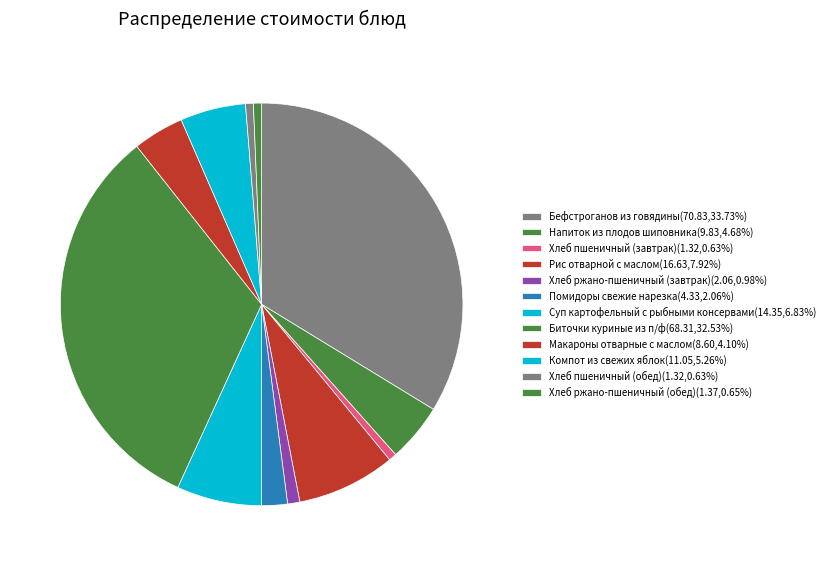

Does Хлеб пшеничный (обед) represent more than half of the total?

No